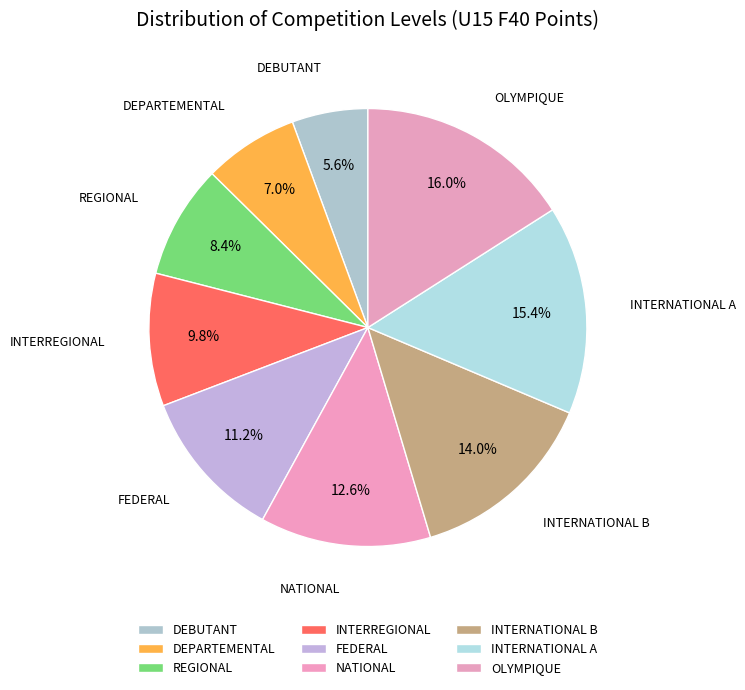

What is the largest slice in the pie chart?

OLYMPIQUE